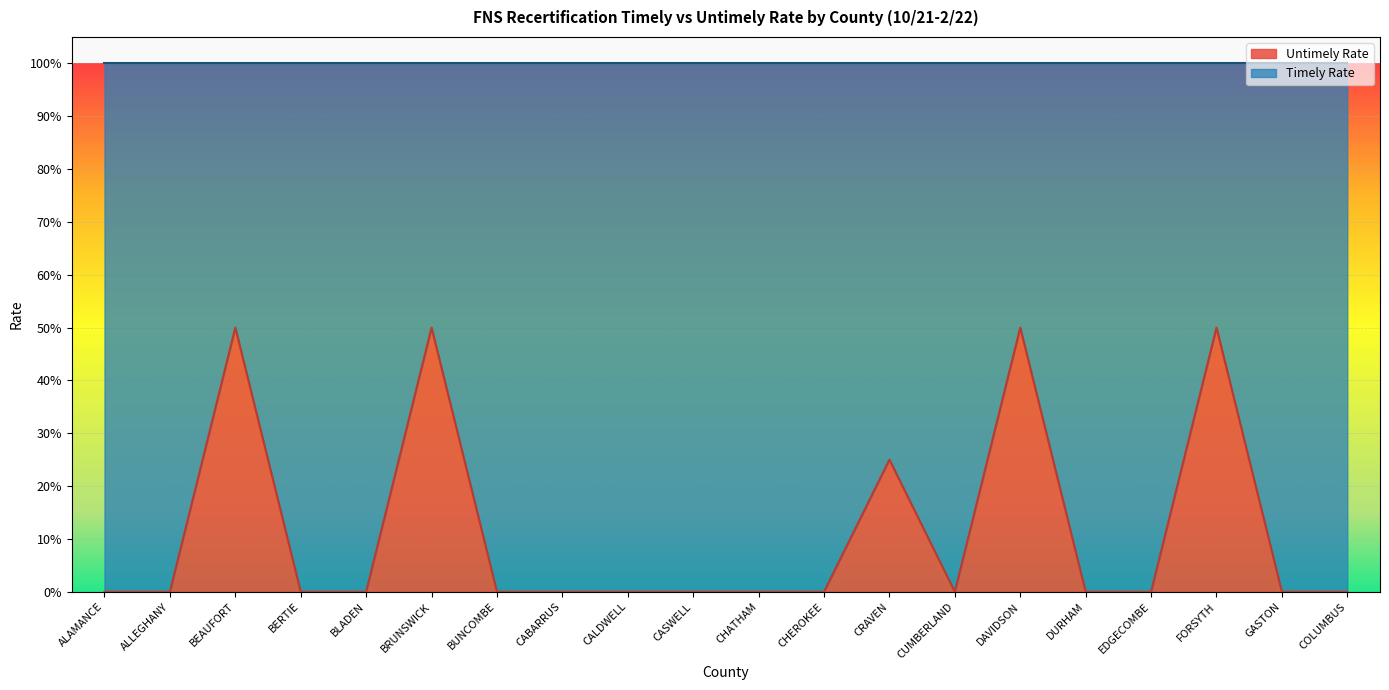

True or false: there are more than 2 points higher than both neighbors.

True